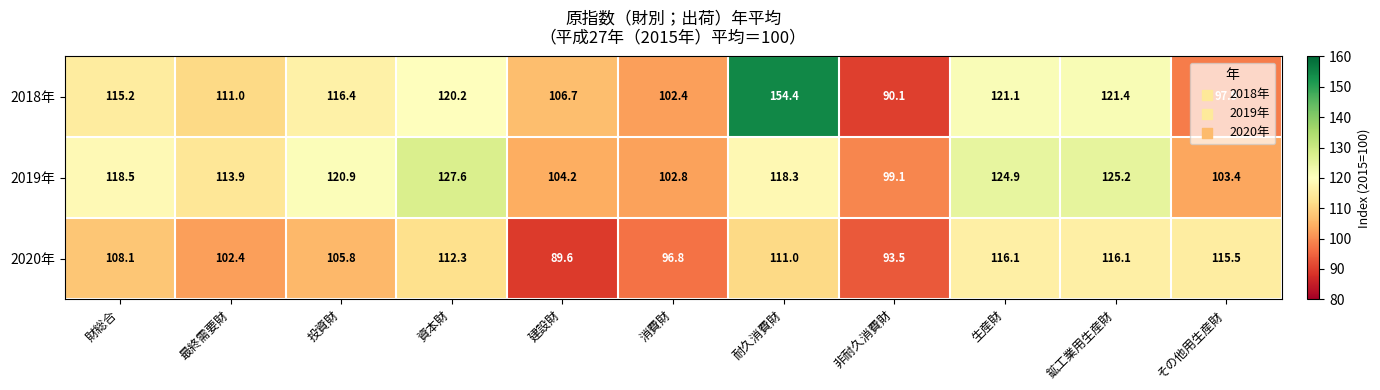

Rank the series at 鉱工業用生産財 from lowest to highest value.

2020年, 2018年, 2019年